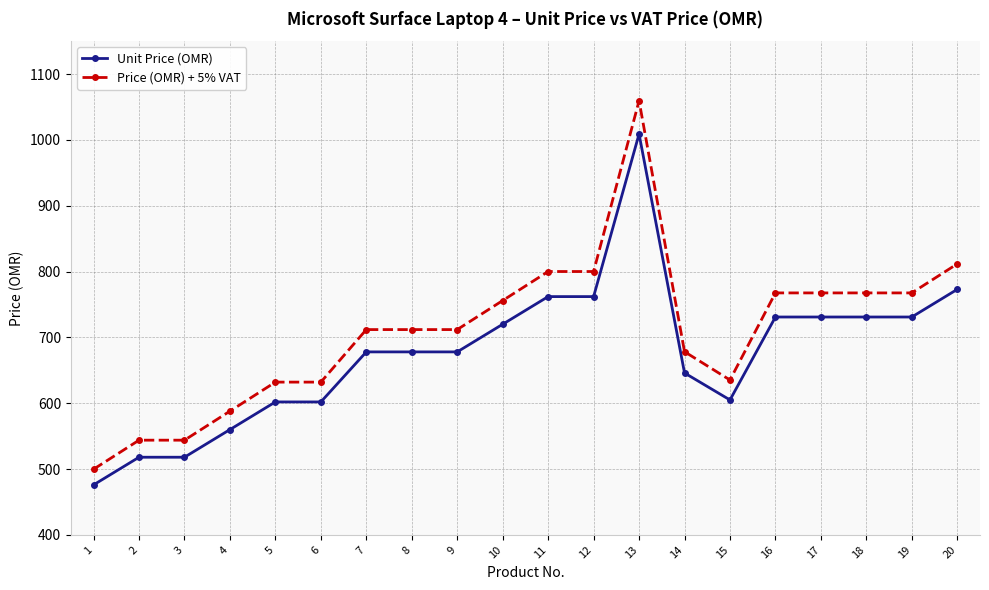

True or false: Unit Price (OMR) and Price (OMR) + 5% VAT cross at least once.

False